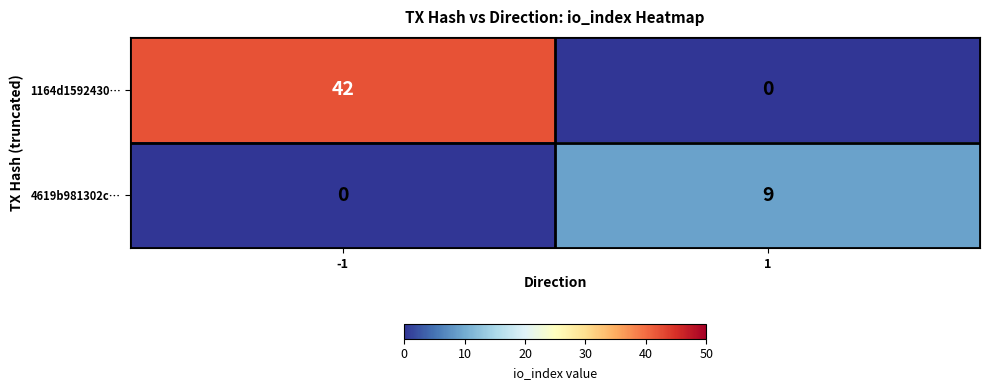

Which series has the largest range (max minus min)?

1164d1592430…